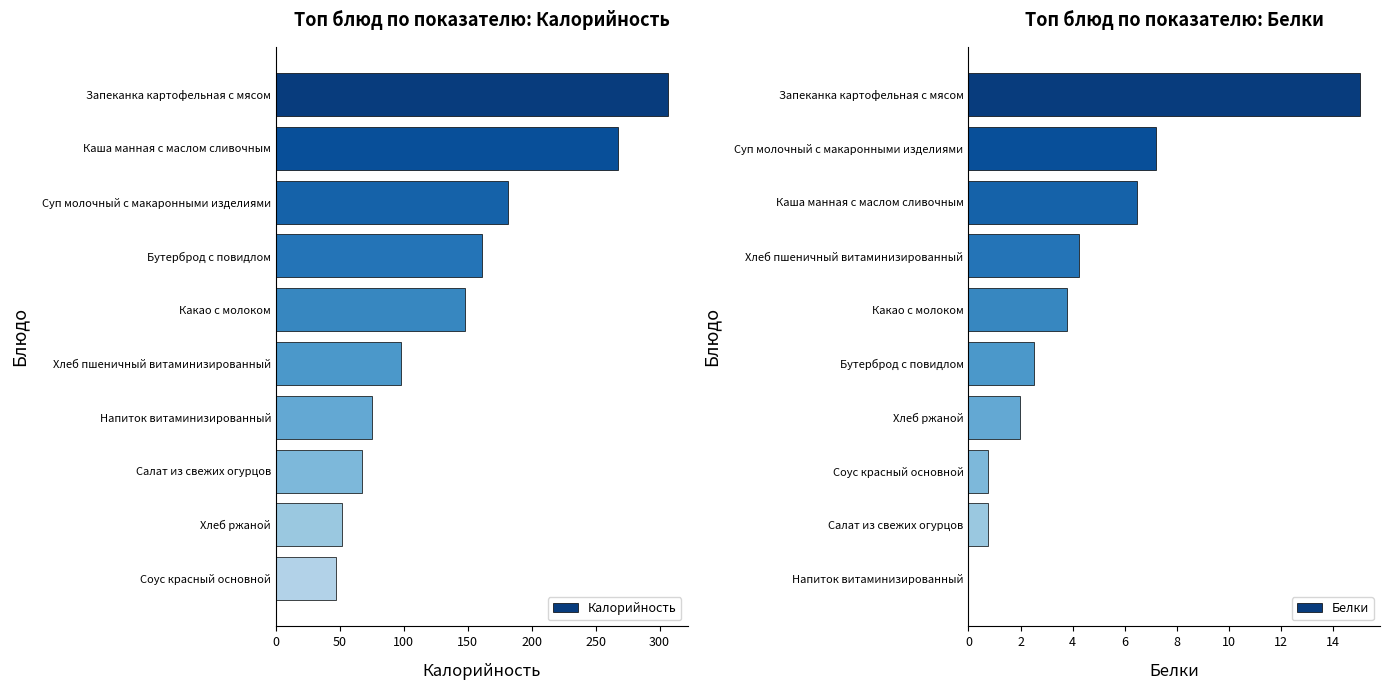

At which label is Калорийность closest to 176?

Суп молочный с макаронными изделиями